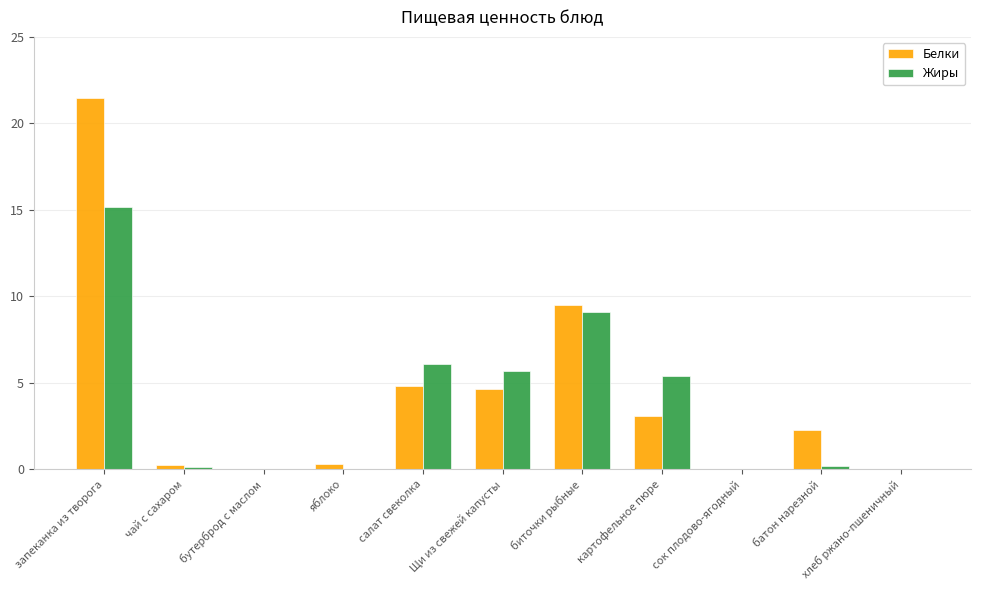

What is the difference between the Белки values at хлеб ржано-пшеничный and Щи из свежей капусты?

4.6